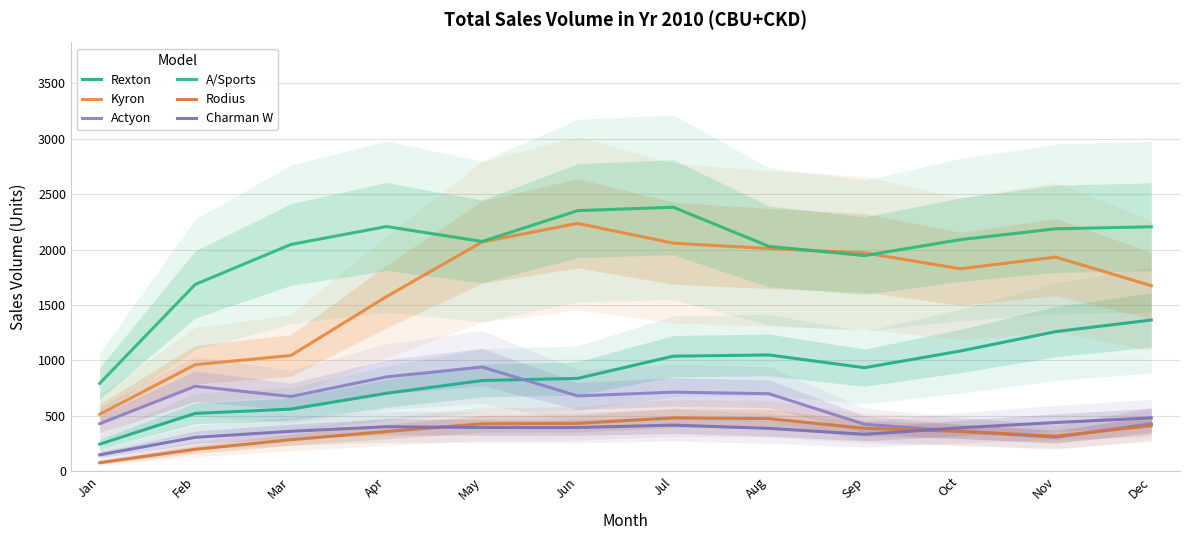

True or false: Kyron and Rodius intersect in this chart.

False